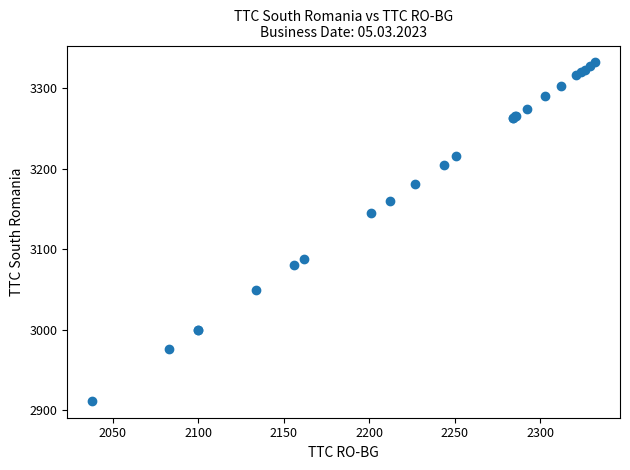

What Y value in the scatter plot is closest to 3122?

3145